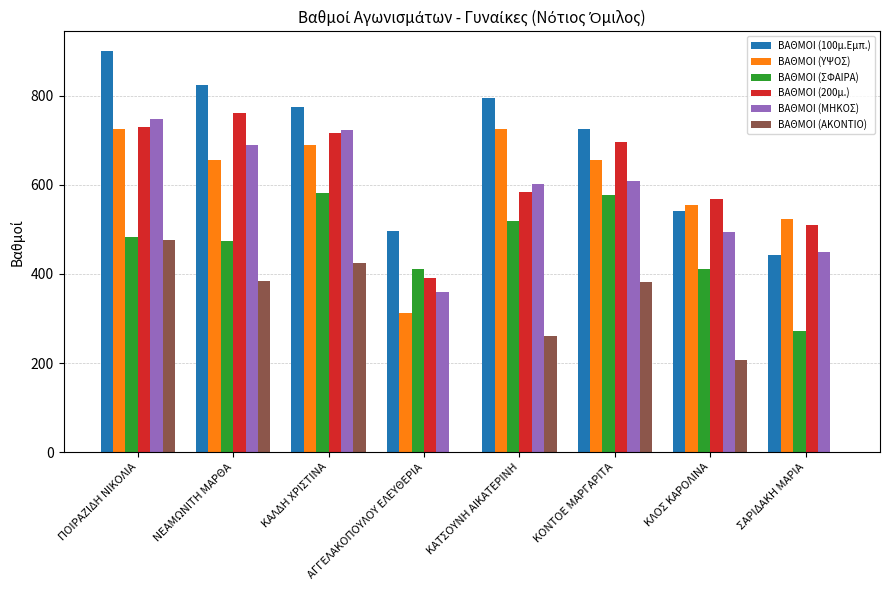

Read the ΒΑΘΜΟΙ (200μ.) value at ΚΟΝΤΟΕ ΜΑΡΓΑΡΙΤΑ.

695